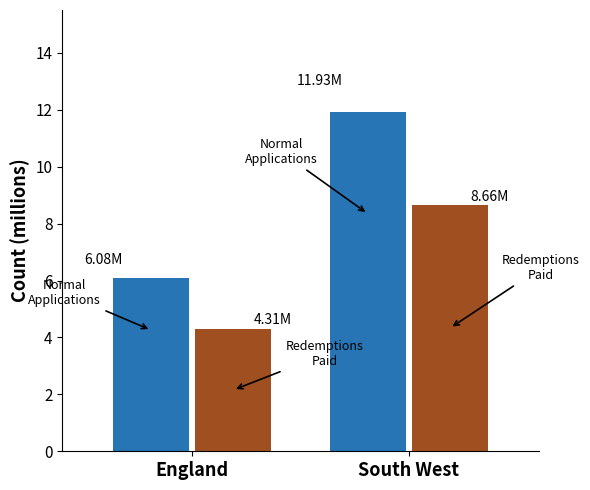

At which category does the chart reach its minimum across all series?

England